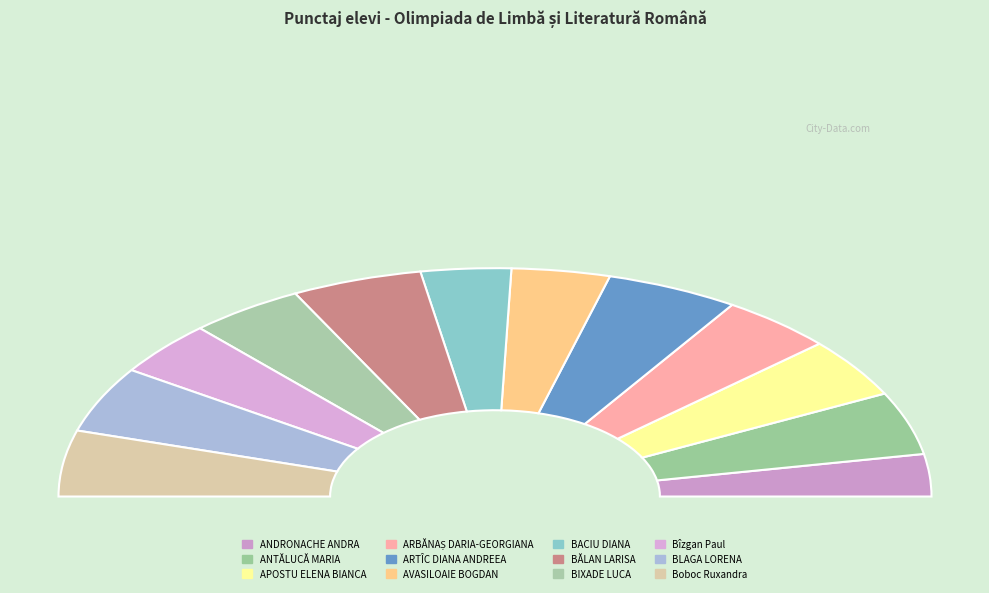

To the nearest percent, what percentage of the pie is APOSTU ELENA BIANCA?

8%